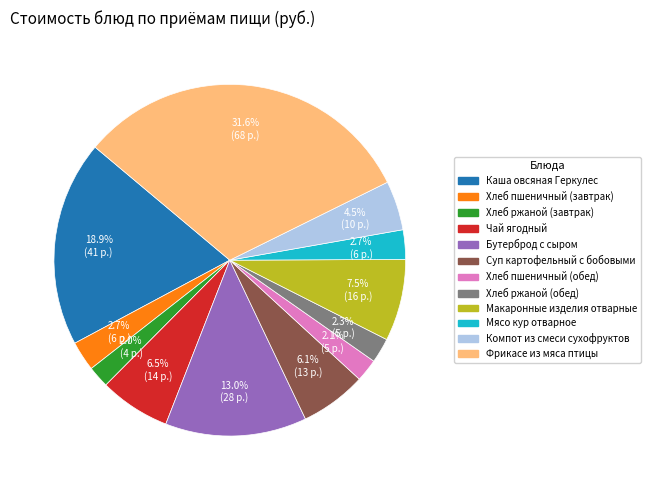

Is the sum of Хлеб пшеничный (завтрак) and Мясо кур отварное greater than half?

No